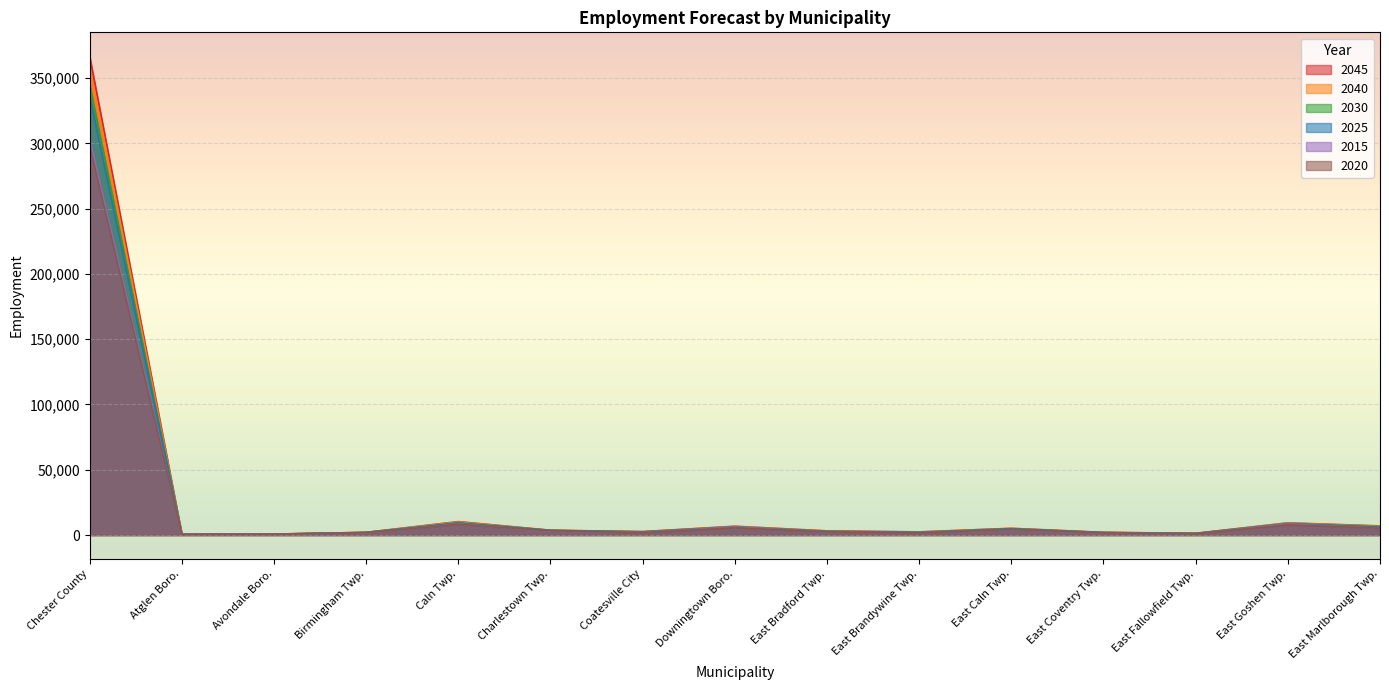

Which has a higher value, East Marlborough Twp. or Birmingham Twp.?

East Marlborough Twp.